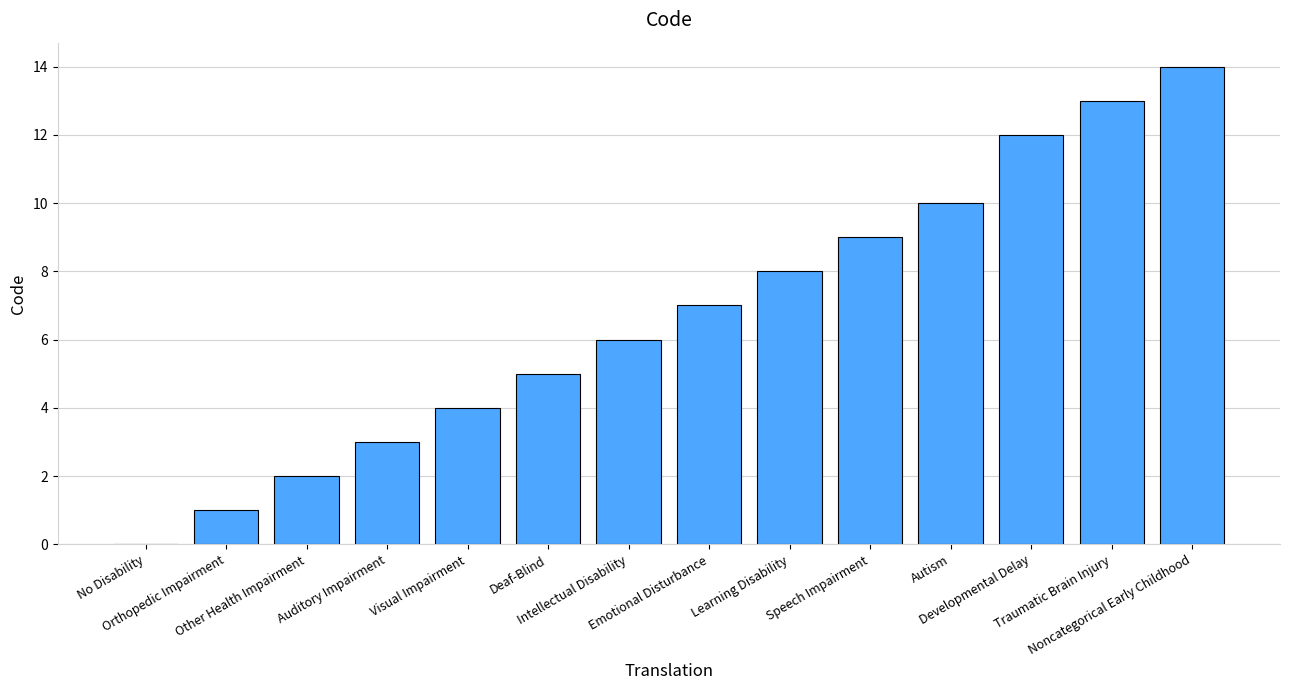

Approximately how many times larger is the value at Autism compared to Other Health Impairment?

5.0